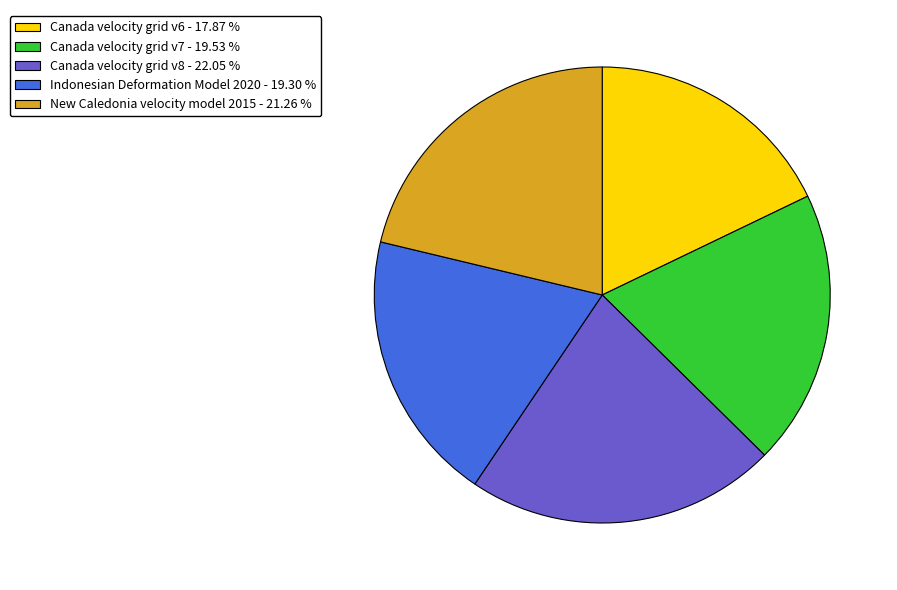

Combined, do Canada velocity grid v6 - 17.87 % and New Caledonia velocity model 2015 - 21.26 % account for over 50%?

No